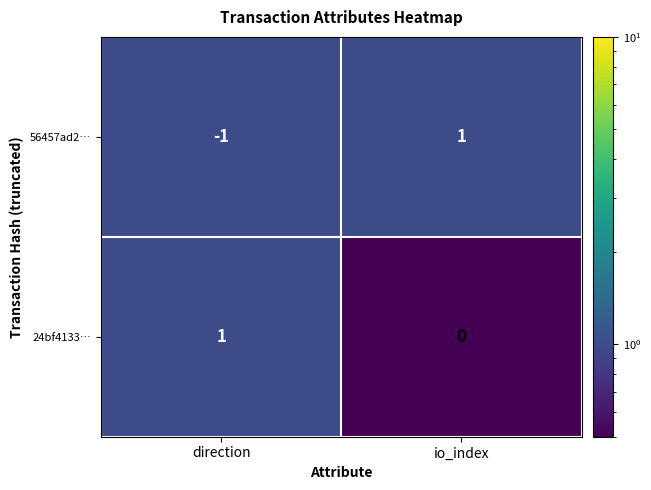

The value of 56457ad2… at io_index is 1. True or false?

True